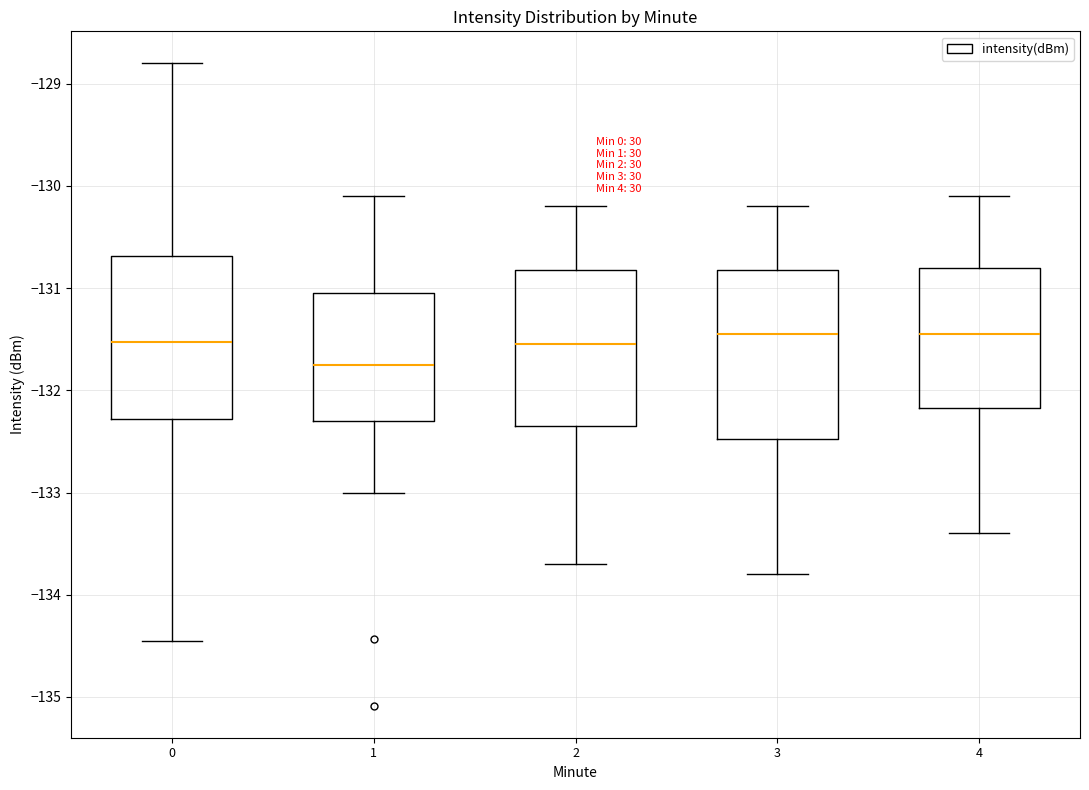

Reading left to right, transcribe this box plot: for each box, give where its median line is, the range the box spans, and where its two whiskers end, as read against the y-axis. The values are not printed on the chart, so give them approximately, as read against the axis.

0: median -131.5, box -132.3 to -130.7, whiskers -134.4 to -128.8
1: median -131.7, box -132.3 to -131.0, whiskers -133.0 to -130.1
2: median -131.5, box -132.3 to -130.8, whiskers -133.7 to -130.2
3: median -131.4, box -132.5 to -130.8, whiskers -133.8 to -130.2
4: median -131.4, box -132.2 to -130.8, whiskers -133.4 to -130.1